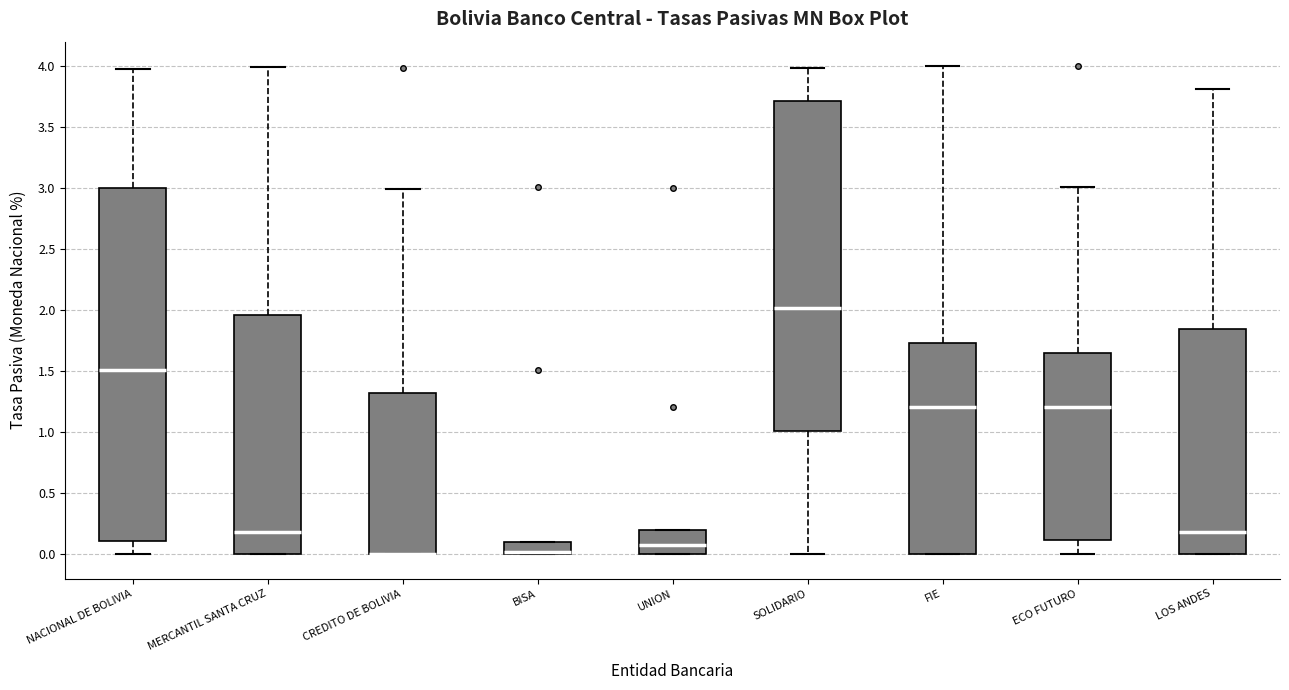

Which box is the tallest, from its lower edge to its upper edge?

NACIONAL DE BOLIVIA